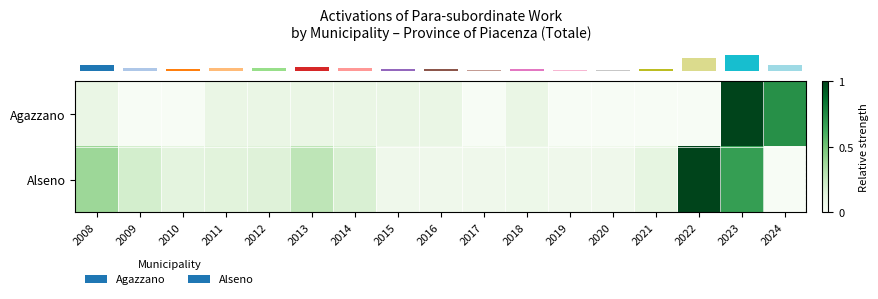

Rank the series at 2013 from lowest to highest value.

row_0, row_1